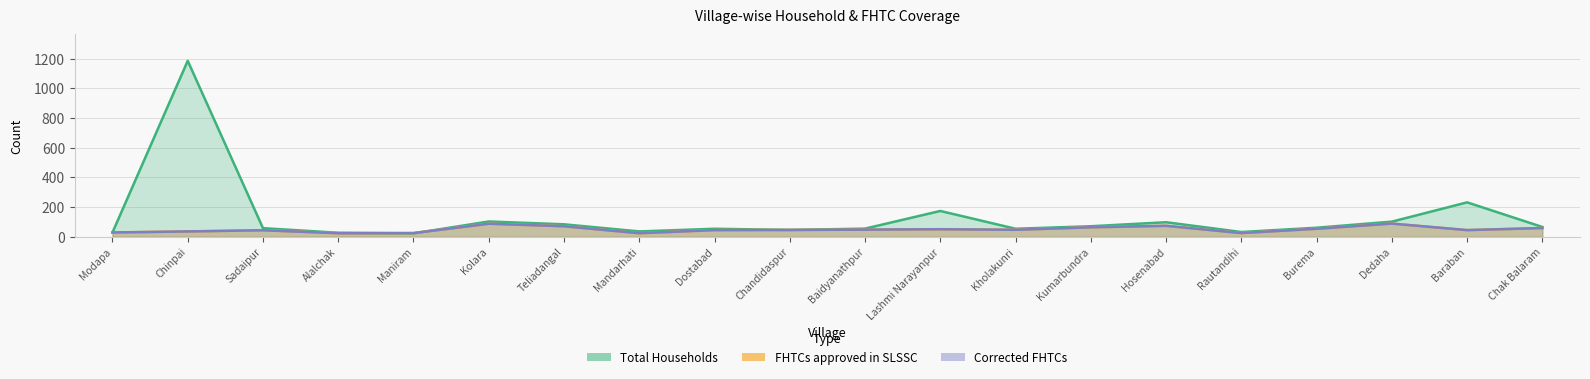

The value of Corrected FHTCs at Burema is 34. True or false?

False